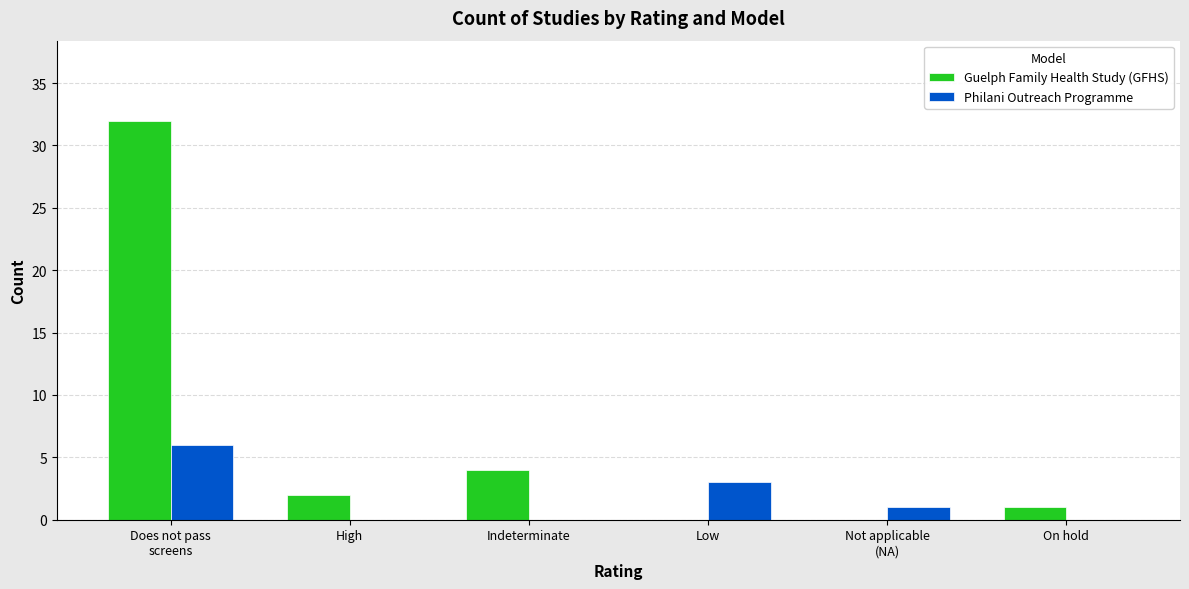

Are the bars grouped side by side (vs. stacked)?

Yes